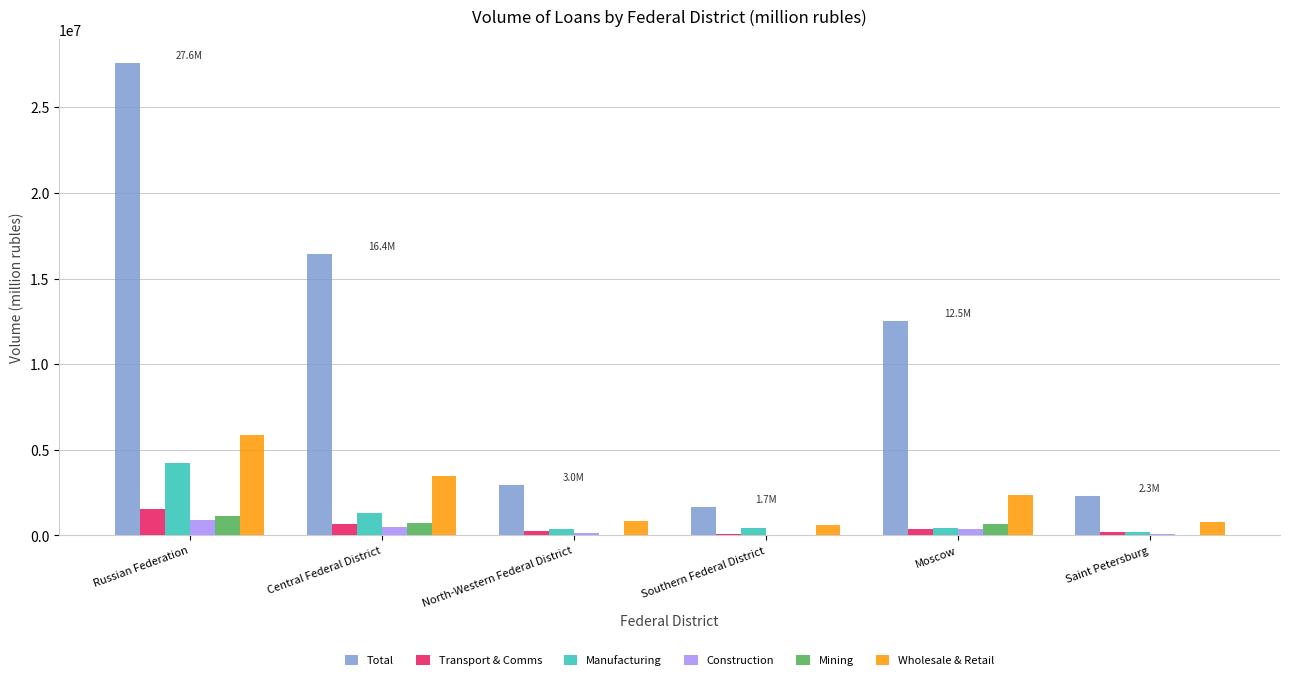

Is it true that Mining equals 704098 at Central Federal District?

True